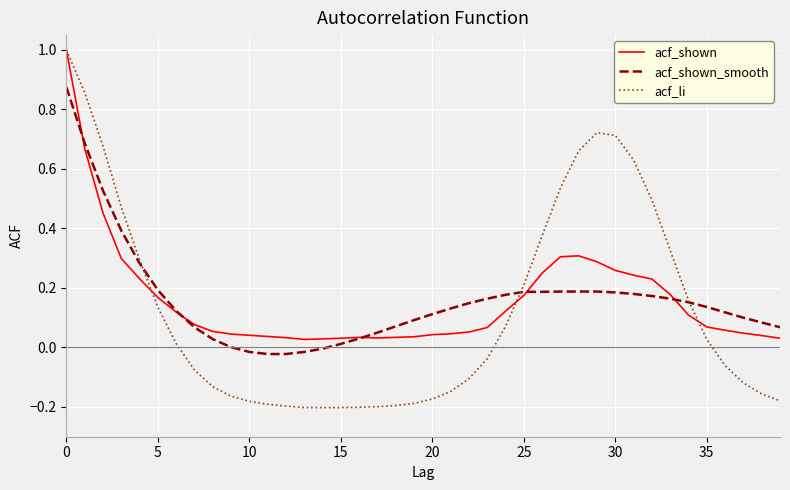

Which series has the widest spread of values?

acf_li